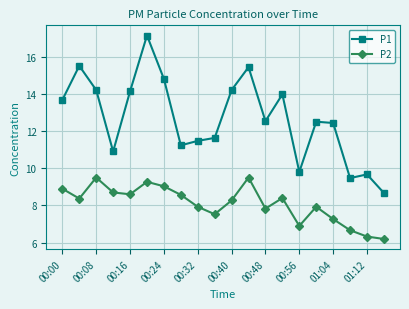

How many categories are shown in the chart?

20